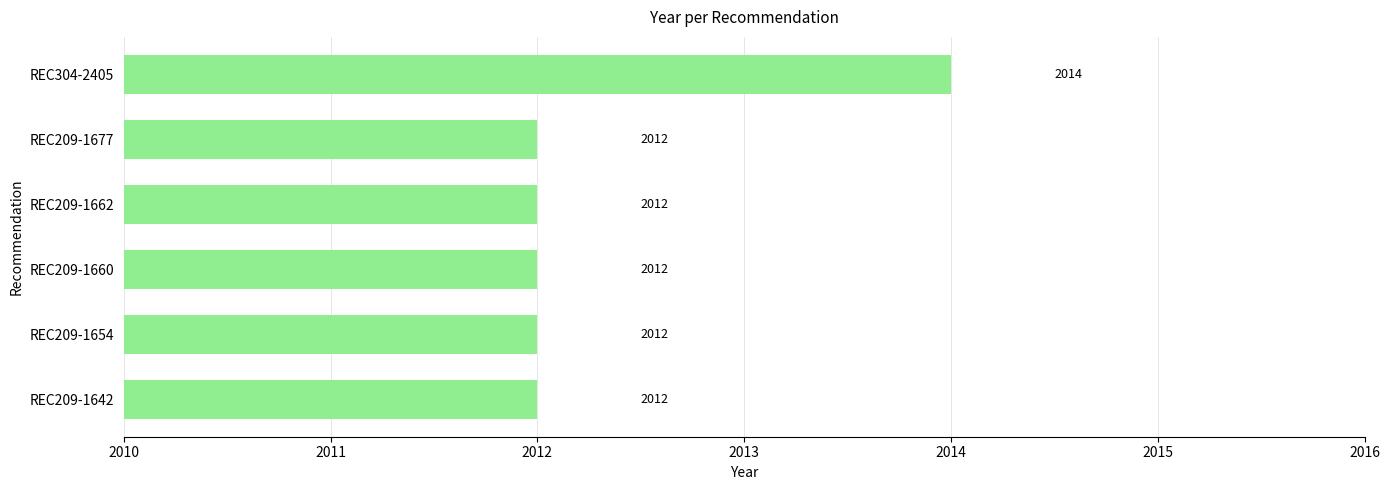

What is the average value?

2012